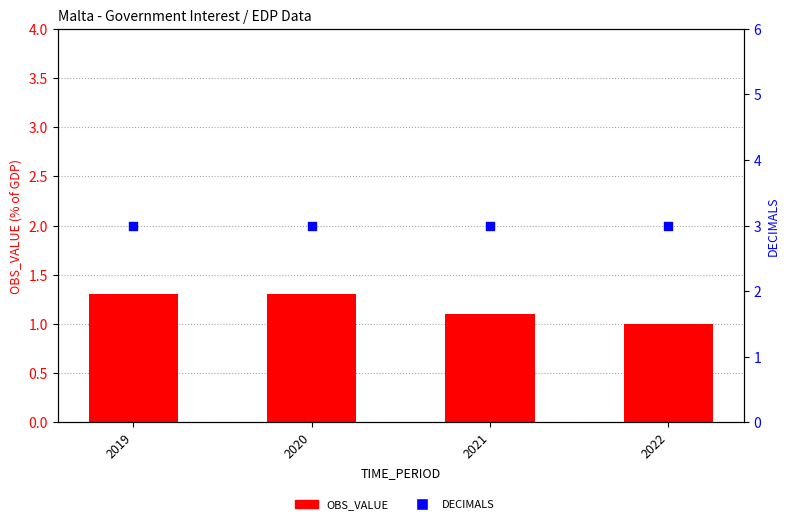

What are all the series names shown in the legend?

OBS_VALUE, DECIMALS